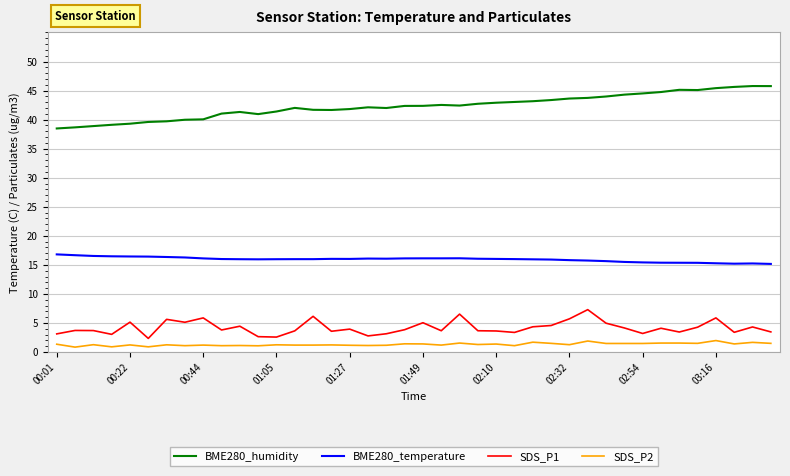

Rank the series by their maximum value, from lowest to highest.

SDS_P2, SDS_P1, BME280_temperature, BME280_humidity